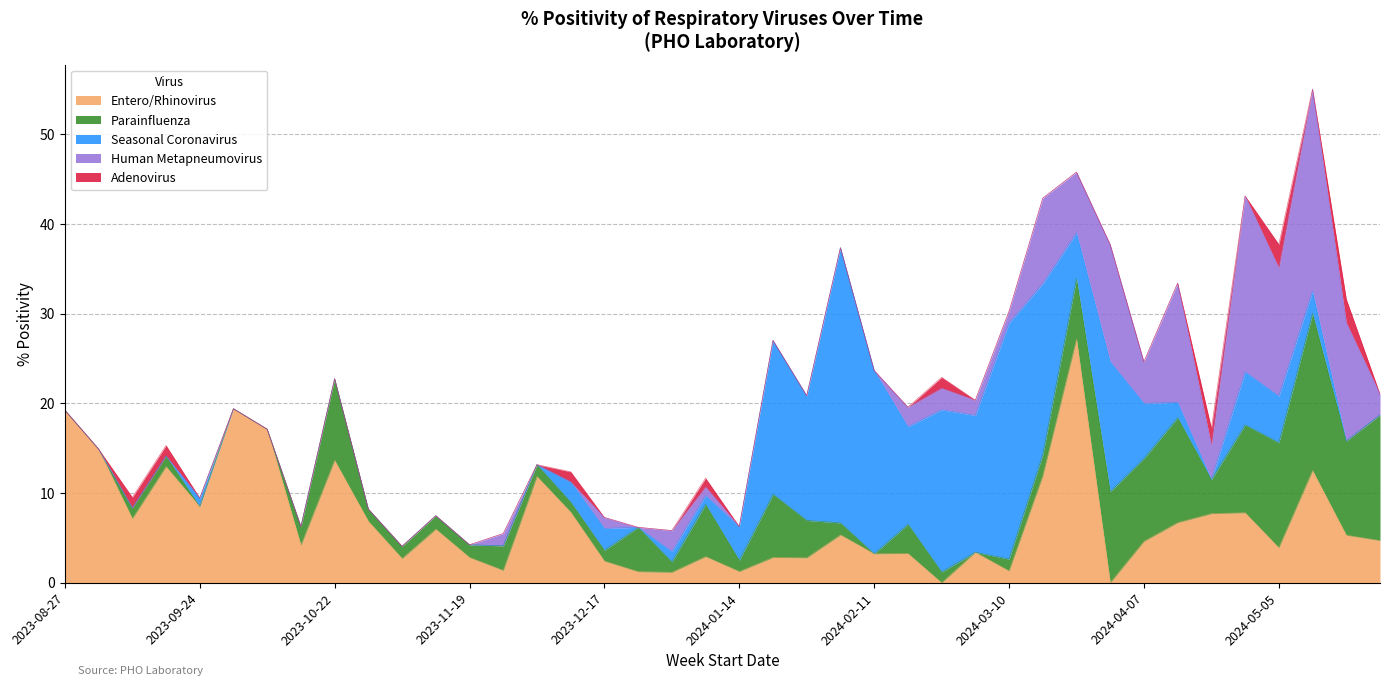

After their last crossing, which series has the higher values: Parainfluenza or Human Metapneumovirus?

Parainfluenza